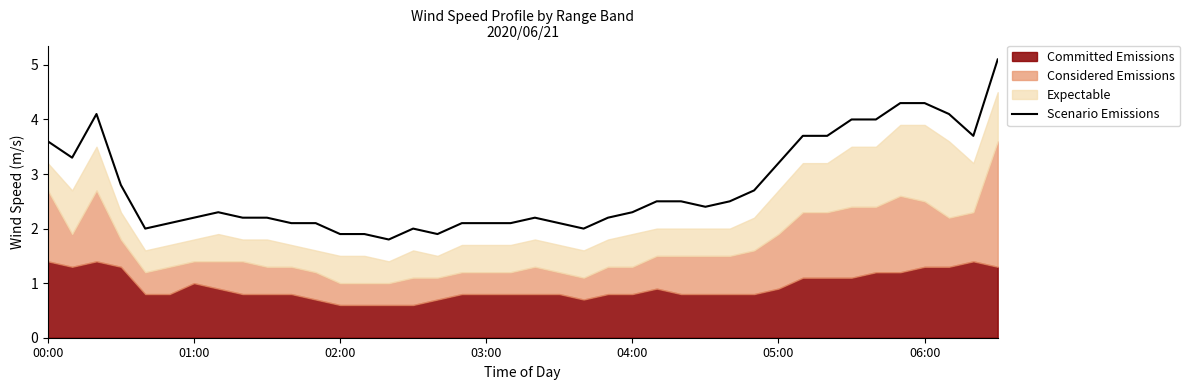

What is the value of the 38th point from the left?

4.1